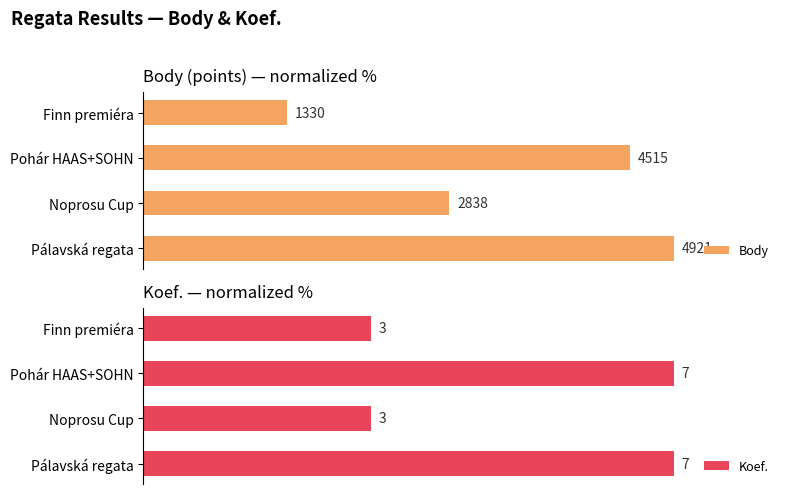

The value of Koef. at 3 is 42.9. True or false?

True